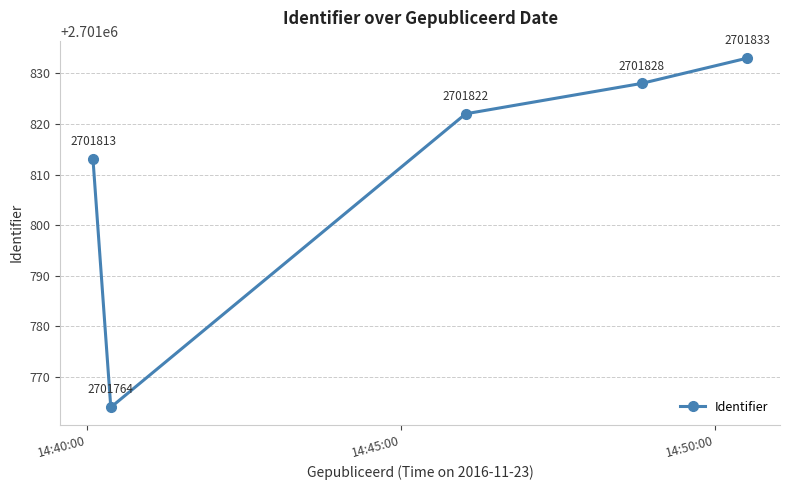

What is the difference between the maximum and minimum values?

69